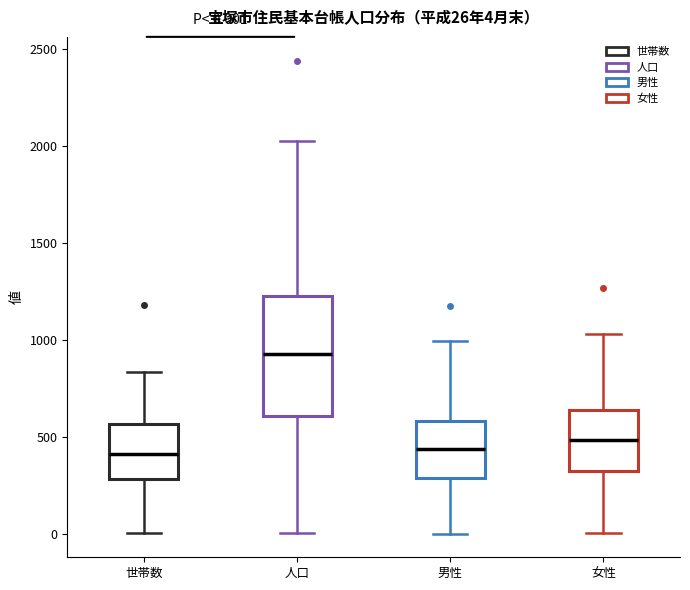

Comparing the boxes themselves (not the whiskers), which one is the tallest?

人口